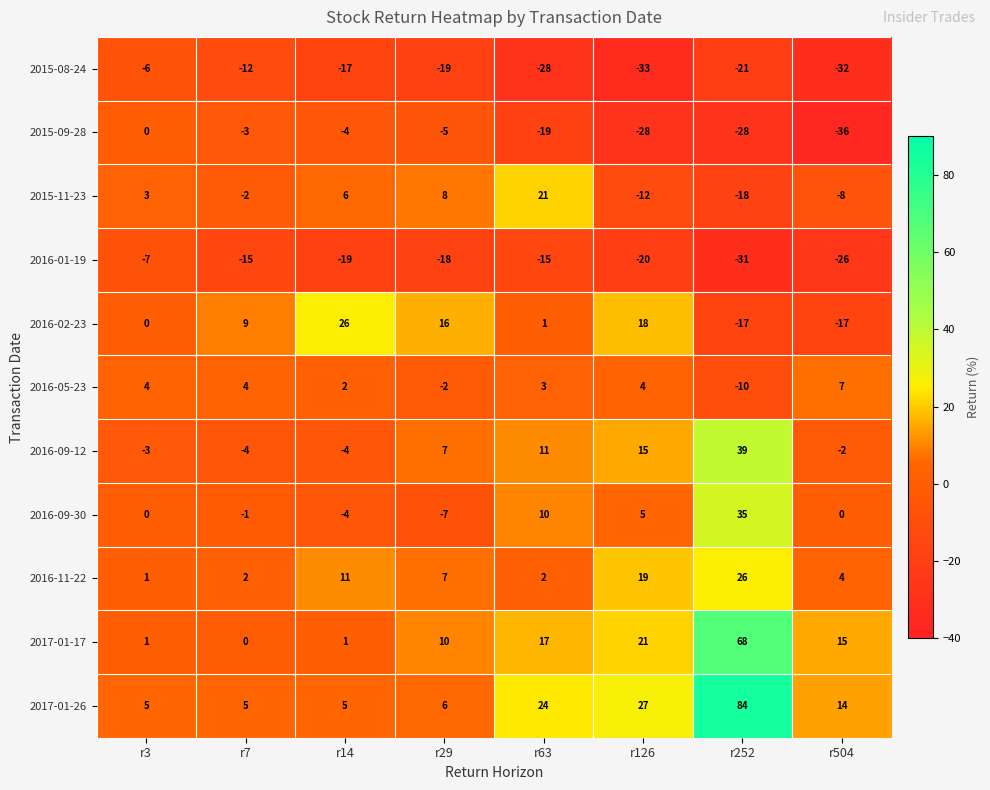

What is the greatest value displayed?

84